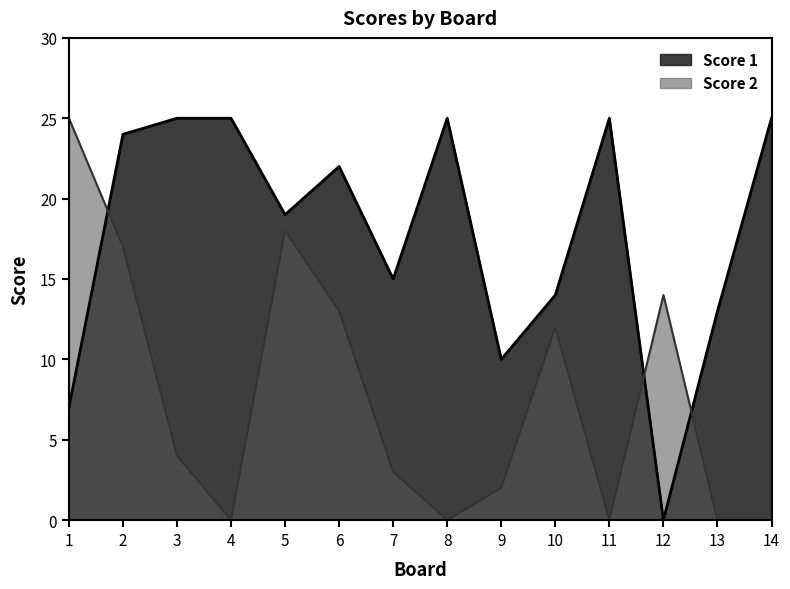

What is the highest value of the Score 2 series?

25